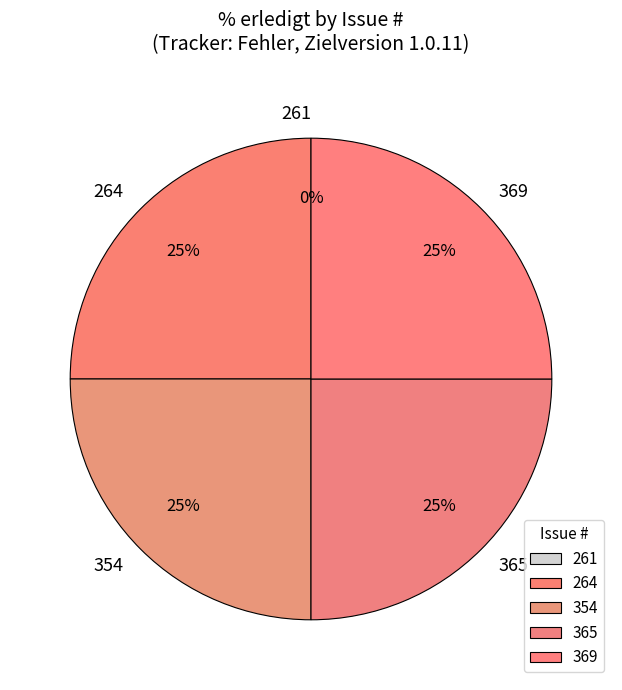

Is the sum of 369 and 261 greater than half?

No